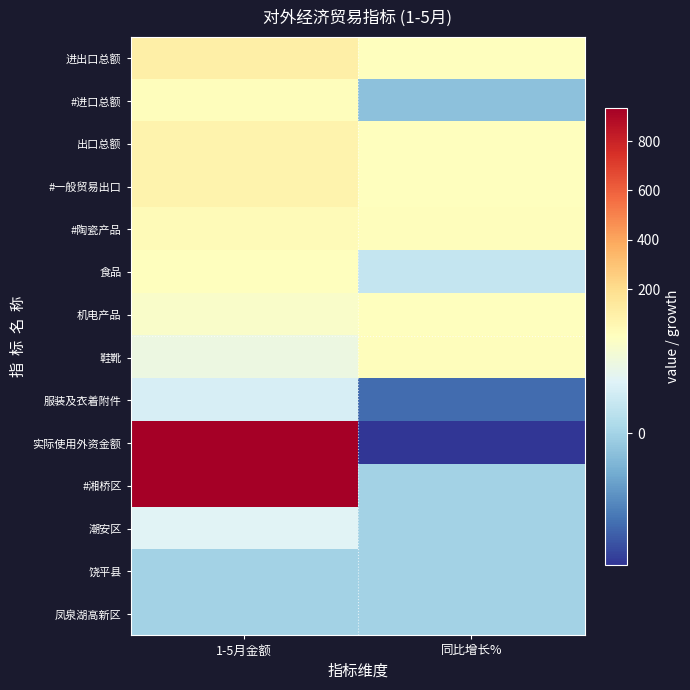

Which series changed the most between 1-5月金额 and 同比增长%?

实际使用外资金额